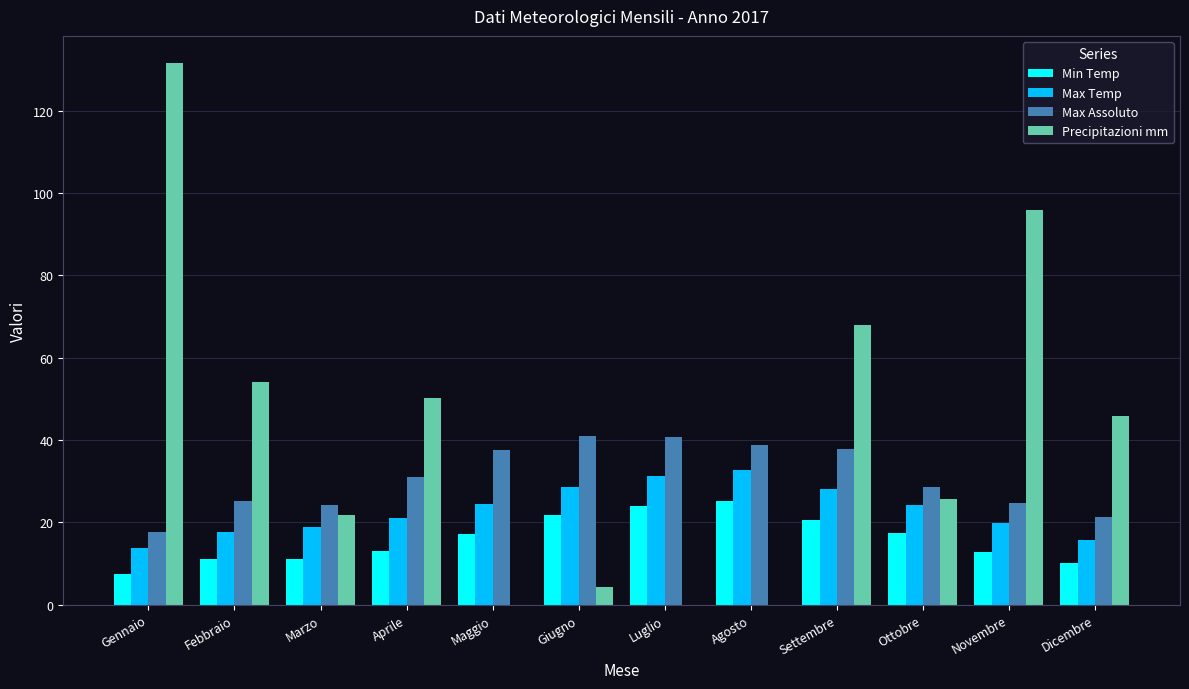

Between Giugno and Settembre, which series saw the biggest shift?

Precipitazioni mm